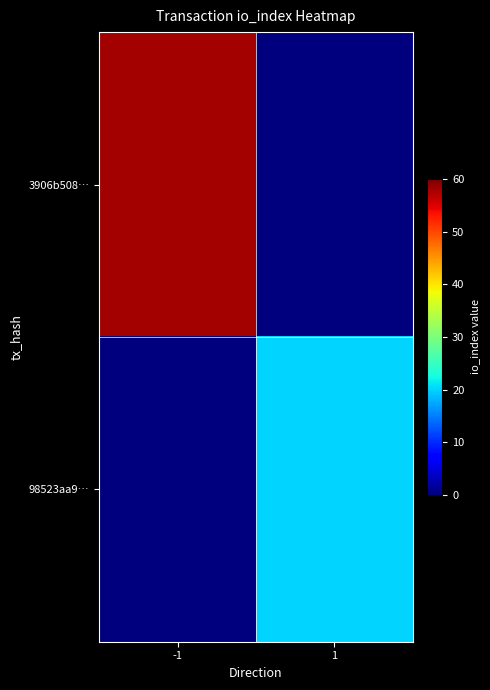

At how many categories does at least one series exceed 19?

2